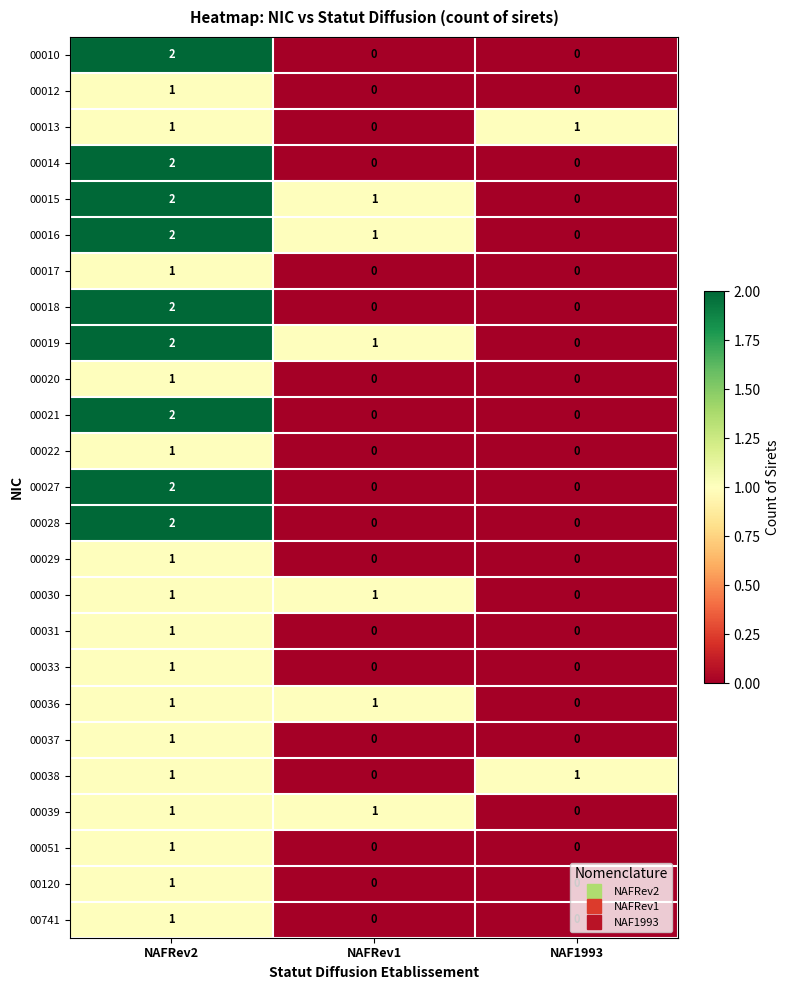

The 00030 series shows 1 at NAFRev2. True or false?

True